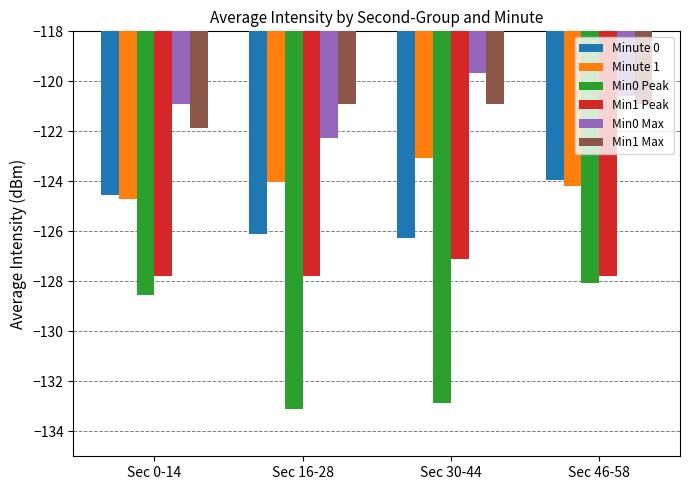

What is the label of the 3rd bar from the left?

Sec 30-44